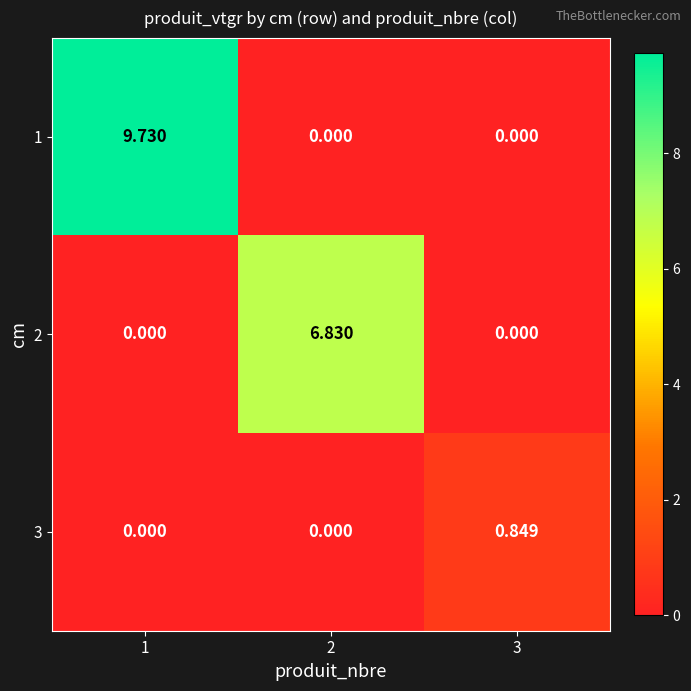

Is the value of 1 at 2 greater than the value of 3 at 3?

No